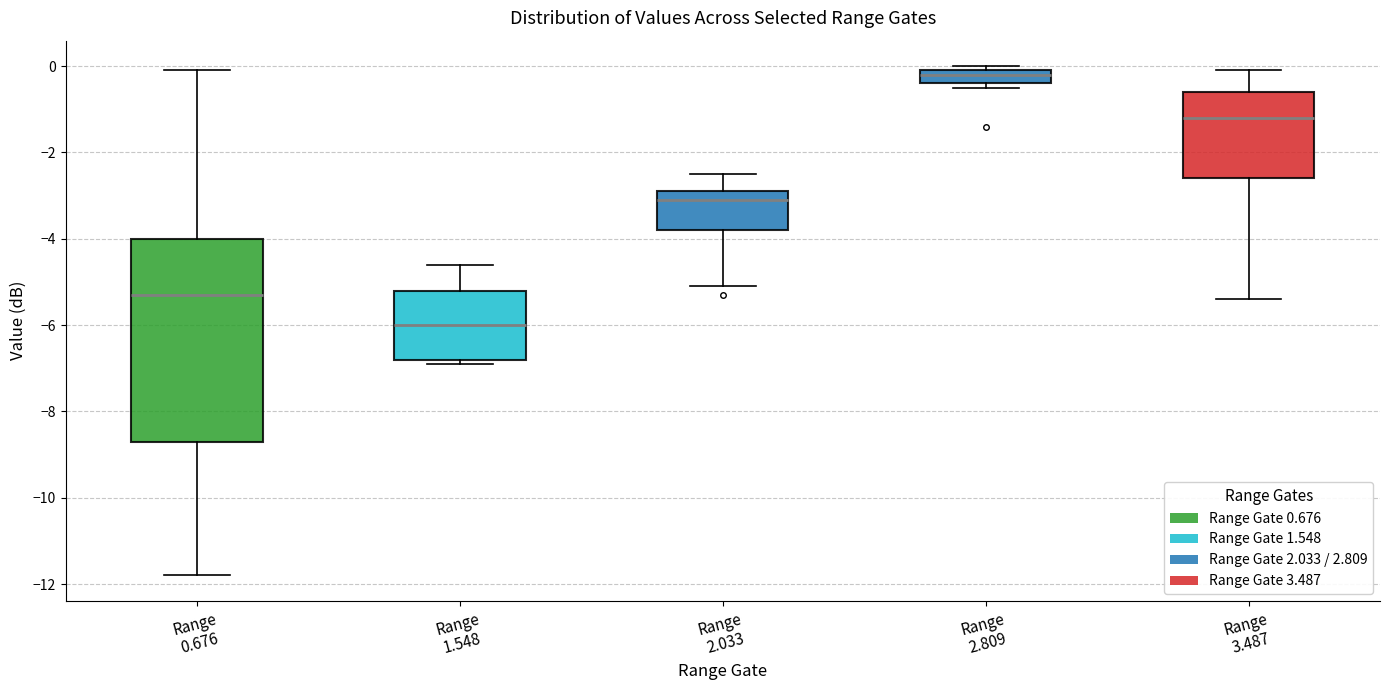

Reading left to right, read every box against the y-axis: the position of its median line, the range the box covers, and the ends of its whiskers. The values are not printed on the chart, so give them approximately, as read against the axis.

Range 0.676: median -5.2, box -8.6 to -4.0, whiskers -11.8 to 0.0
Range 1.548: median -6.0, box -6.8 to -5.2, whiskers -6.8 (just below the box's lower edge) to -4.6
Range 2.033: median -3.0, box -3.8 to -2.8, whiskers -5.0 to -2.4
Range 2.809: median -0.2, box -0.4 to 0.0, whiskers -0.4 (just below the box's lower edge) to 0.0 (just above the box's upper edge)
Range 3.487: median -1.2, box -2.6 to -0.6, whiskers -5.4 to 0.0